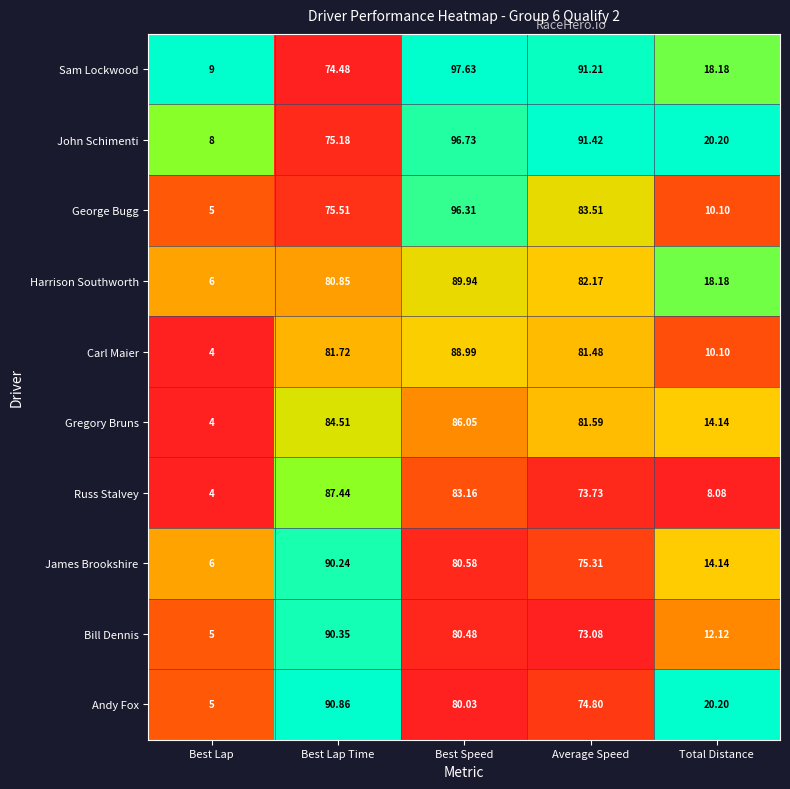

At which category is the sum across all series the highest?

Best Speed